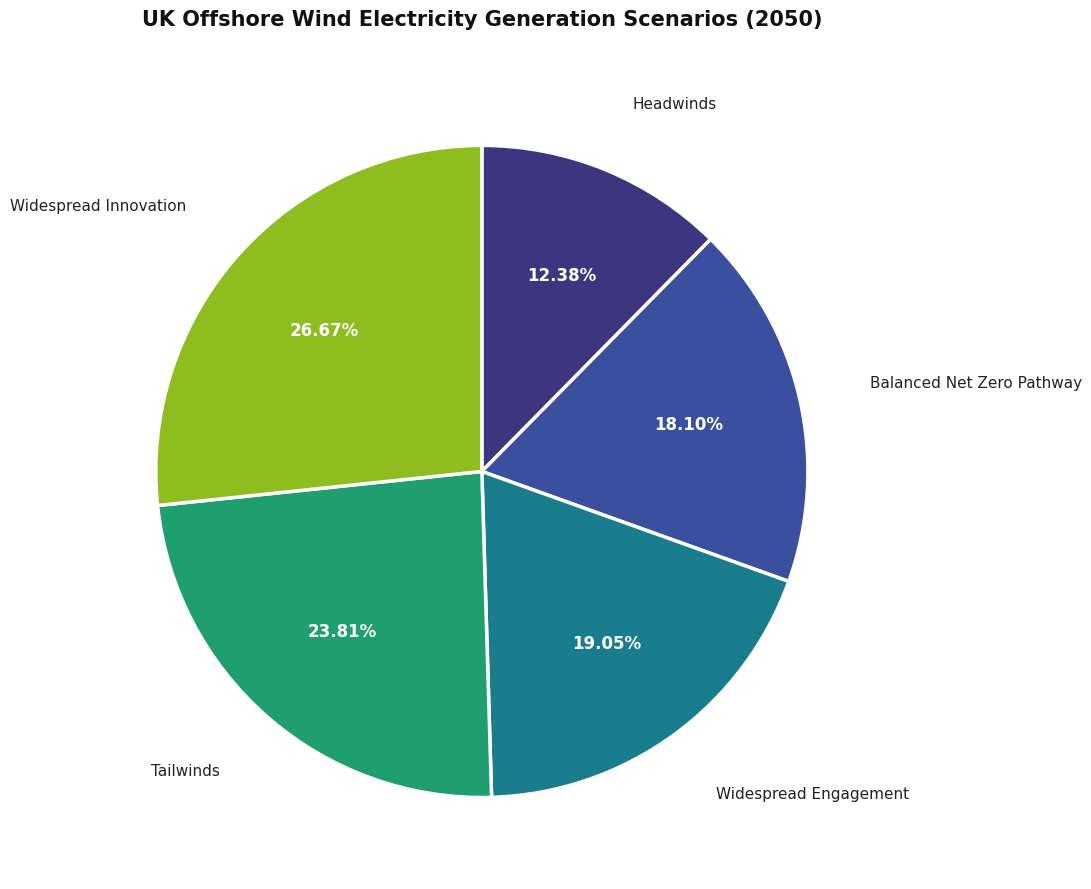

Does any single category account for the majority?

No